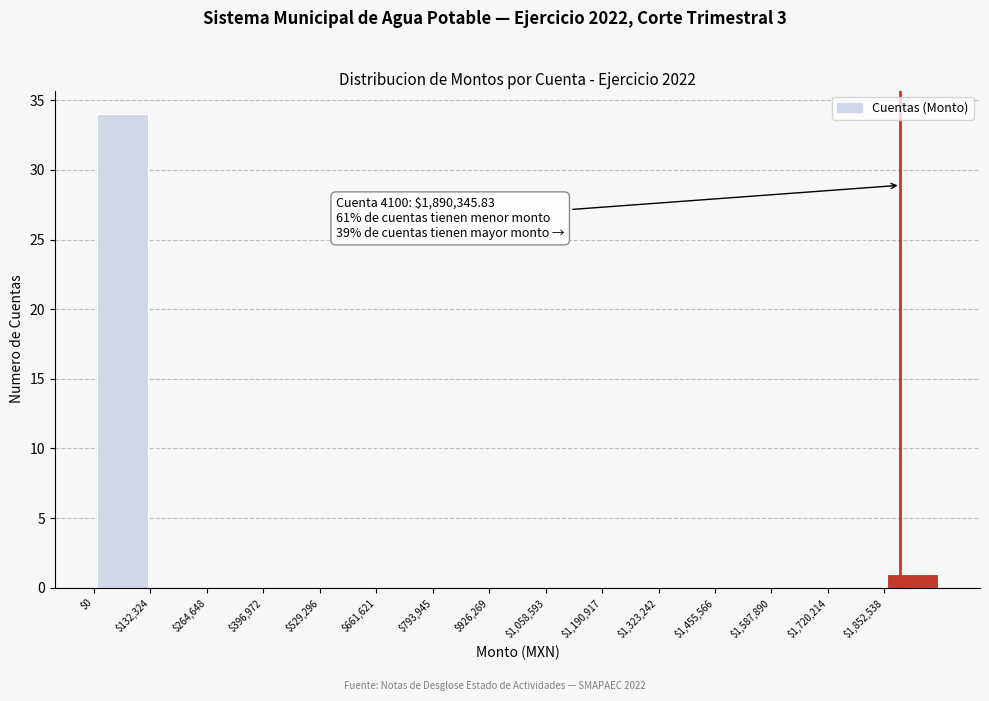

Over which range of the x-axis is the bar tallest?

0 to 140000